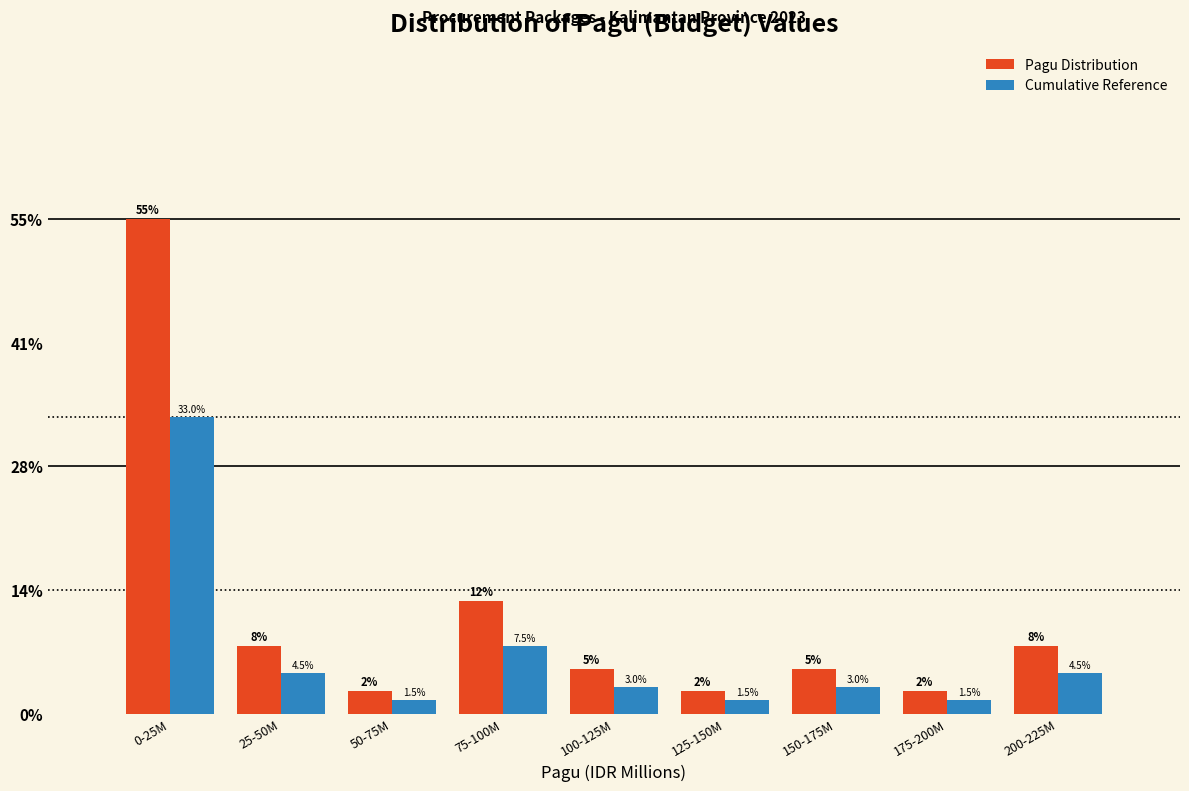

Reading left to right, what are all the values shown in this chart?

Pagu Distribution: 55.0	7.5	2.5	12.5	5.0	2.5	5.0	2.5	7.5
Cumulative Reference: 33.0	4.5	1.5	7.5	3.0	1.5	3.0	1.5	4.5